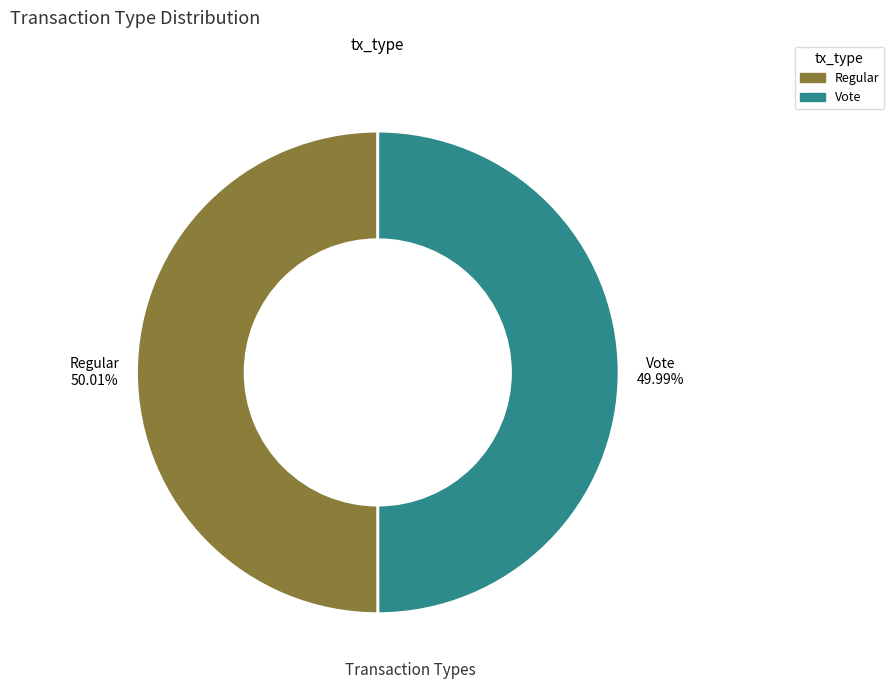

Do Vote and Regular together represent more than half of the pie?

Yes